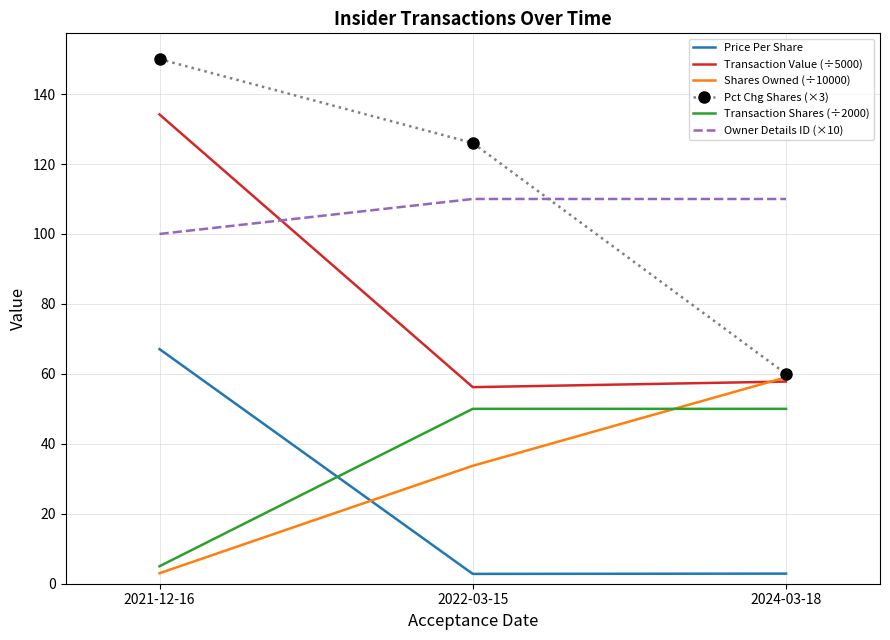

List the series in order of their peak value, highest first.

Pct Chg Shares (×3), Transaction Value (÷5000), Owner Details ID (×10), Price Per Share, Shares Owned (÷10000), Transaction Shares (÷2000)